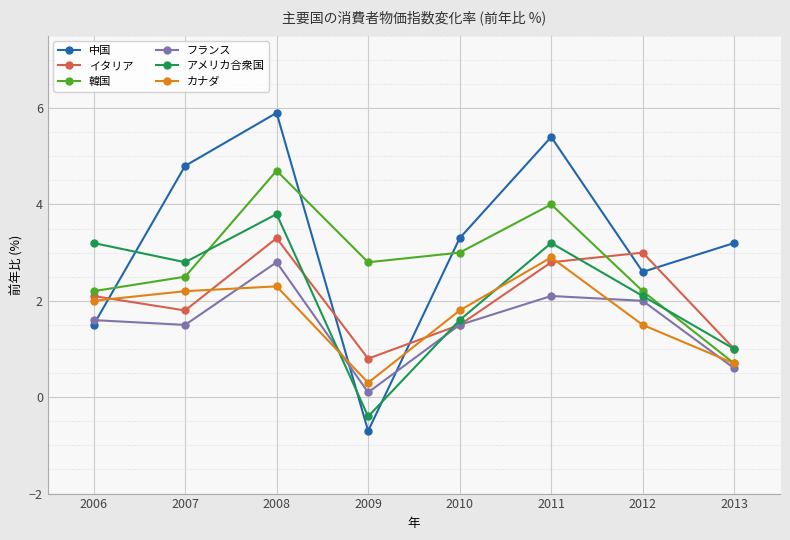

What is the difference between the 韓国 values at 2008 and 2013?

4.0